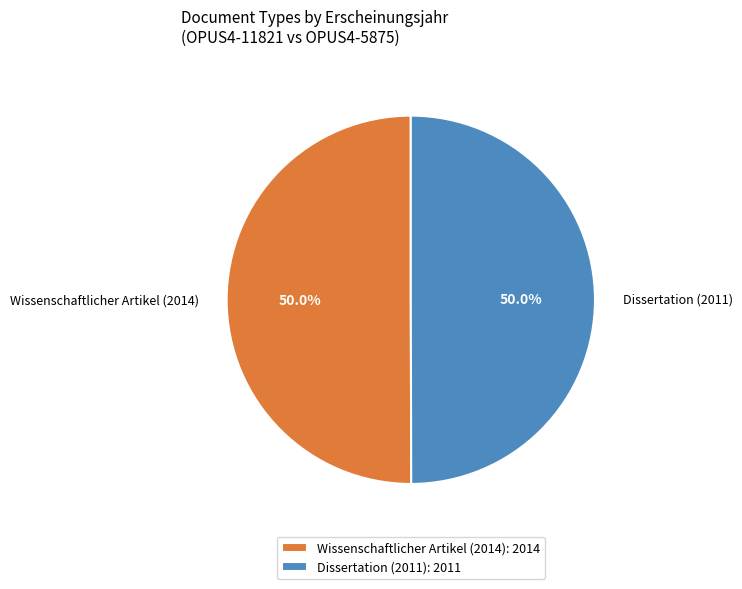

True or false: Wissenschaftlicher Artikel (2014) accounts for 50% of the total.

True